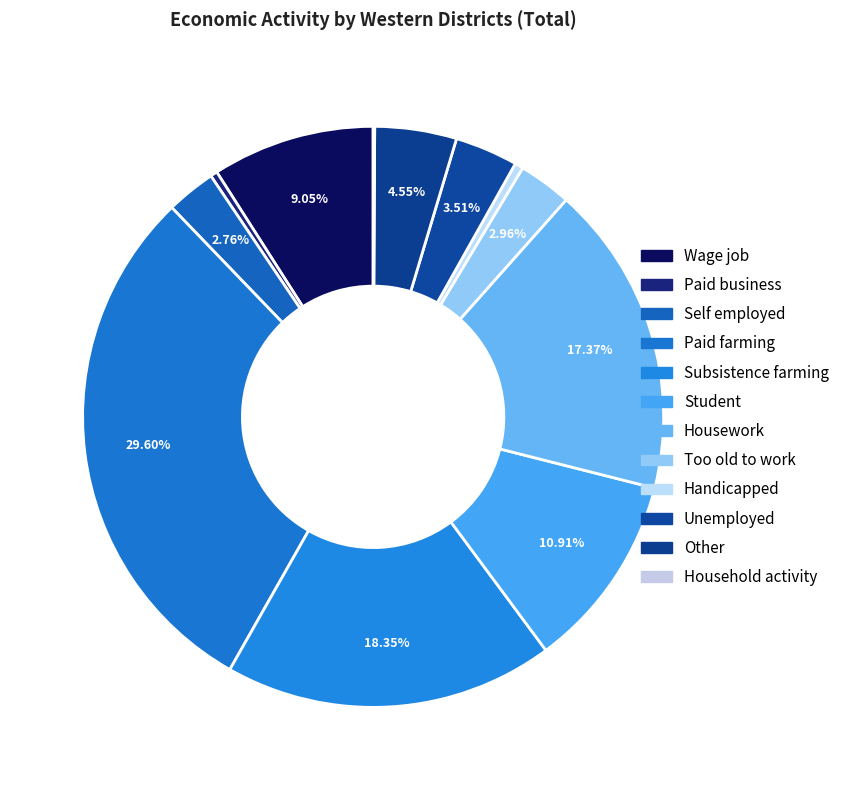

How many slices are in this pie chart?

12